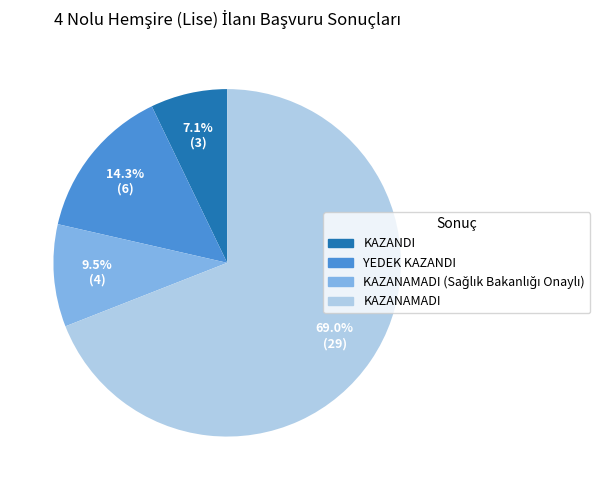

Is there a majority slice in this chart?

Yes